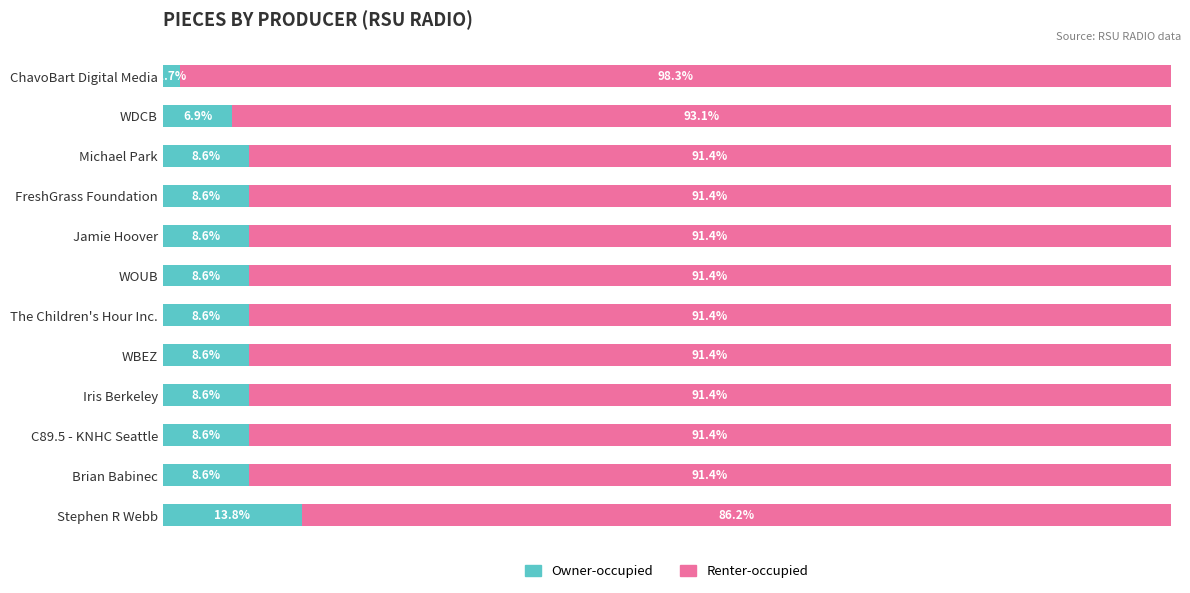

At which label does Owner-occupied reach its peak?

Stephen R Webb